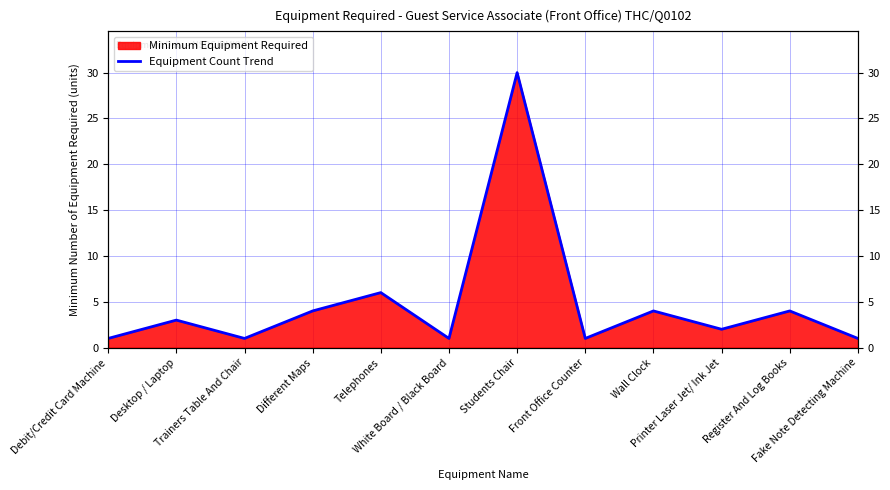

Rank the categories by value from highest to lowest.

Students Chair, Telephones, Different Maps, Wall Clock, Register And Log Books, Desktop / Laptop, Printer Laser Jet/ Ink Jet, Debit/Credit Card Machine, Trainers Table And Chair, White Board / Black Board, Front Office Counter, Fake Note Detecting Machine